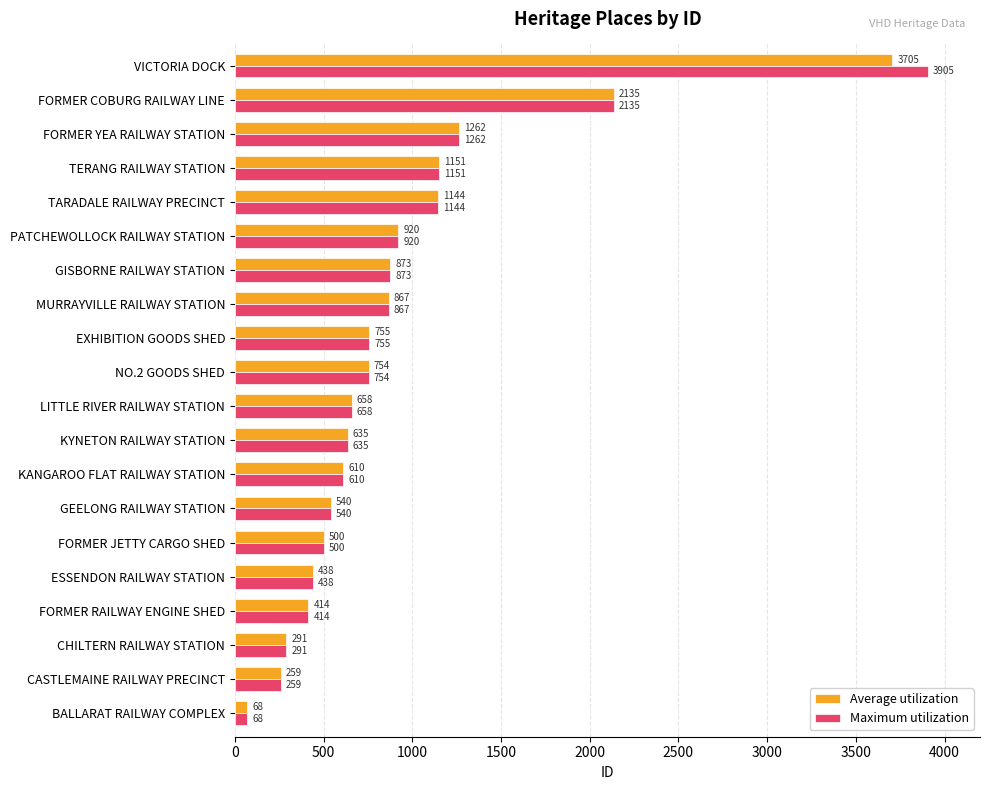

List the series in order of their peak value, lowest first.

Average utilization, Maximum utilization